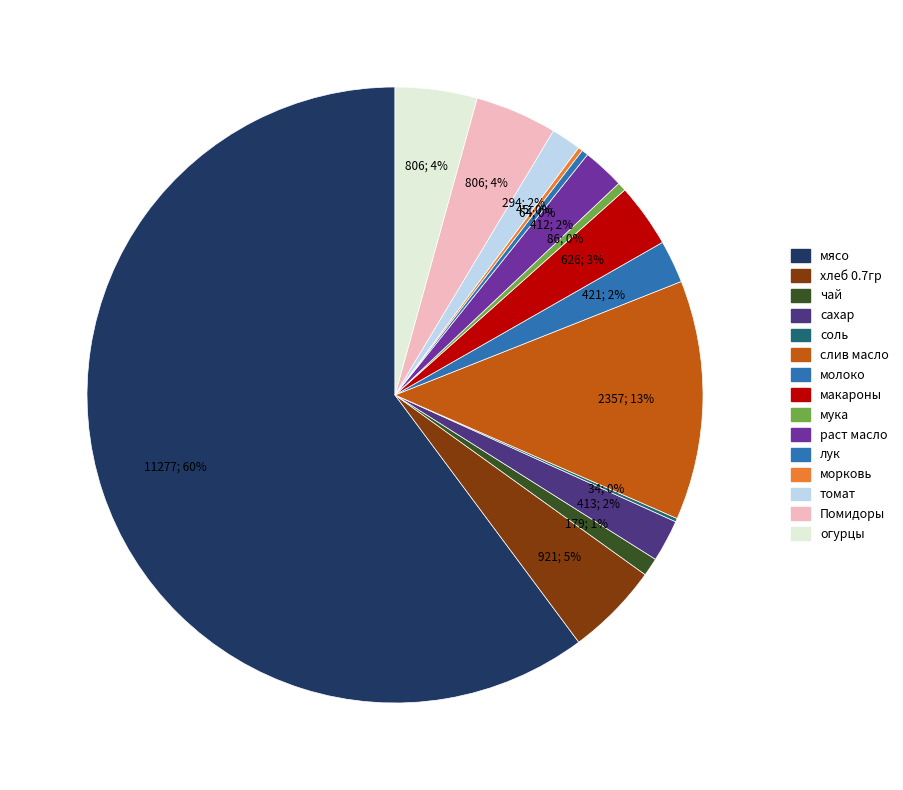

To the nearest percent, what is the average slice percentage?

7%